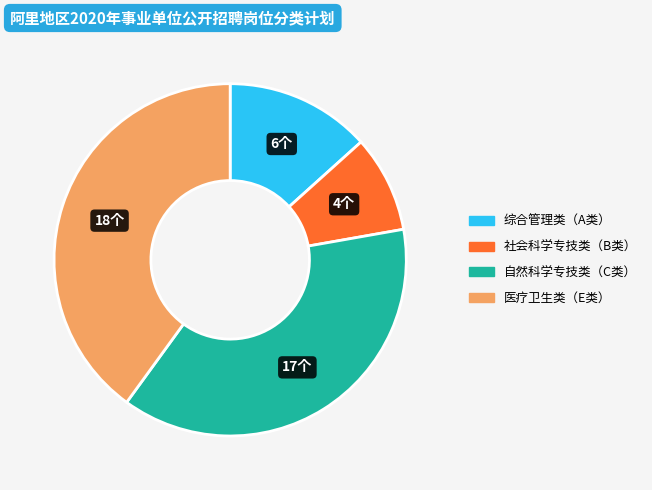

Count the number of slices in the pie.

4